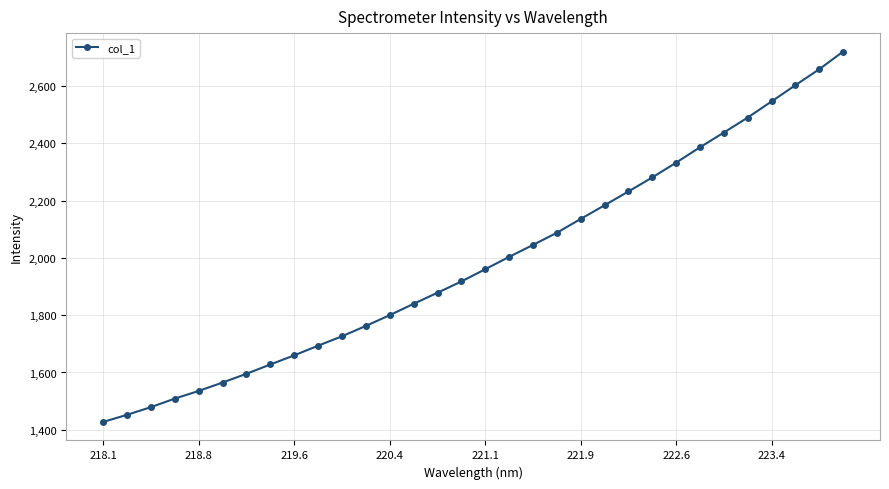

What is the minimum value shown in the chart?

1427.3